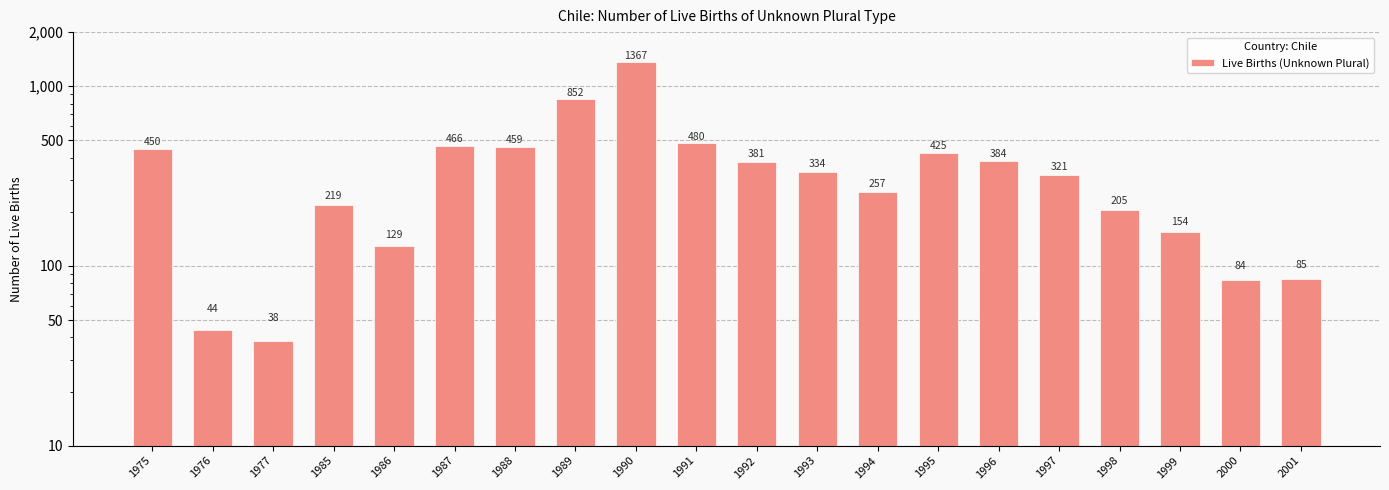

What value does the data have at 2000?

84